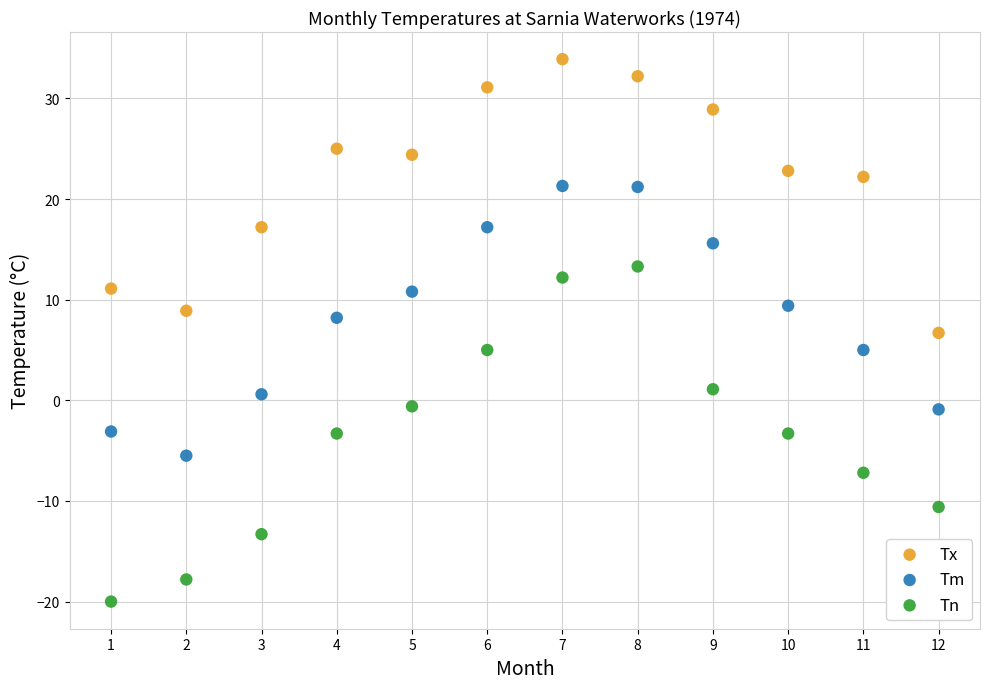

Which series reaches the maximum Y coordinate?

Tx